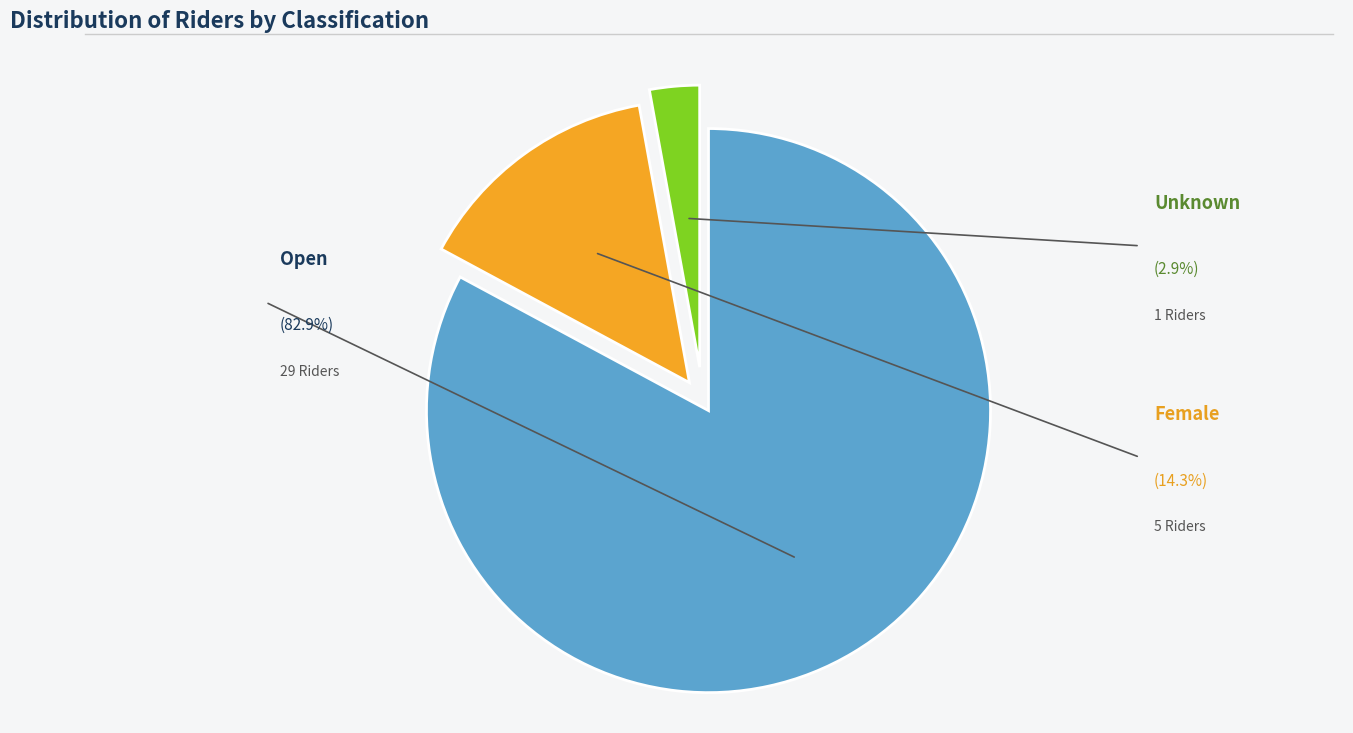

Is there a majority slice in this chart?

Yes